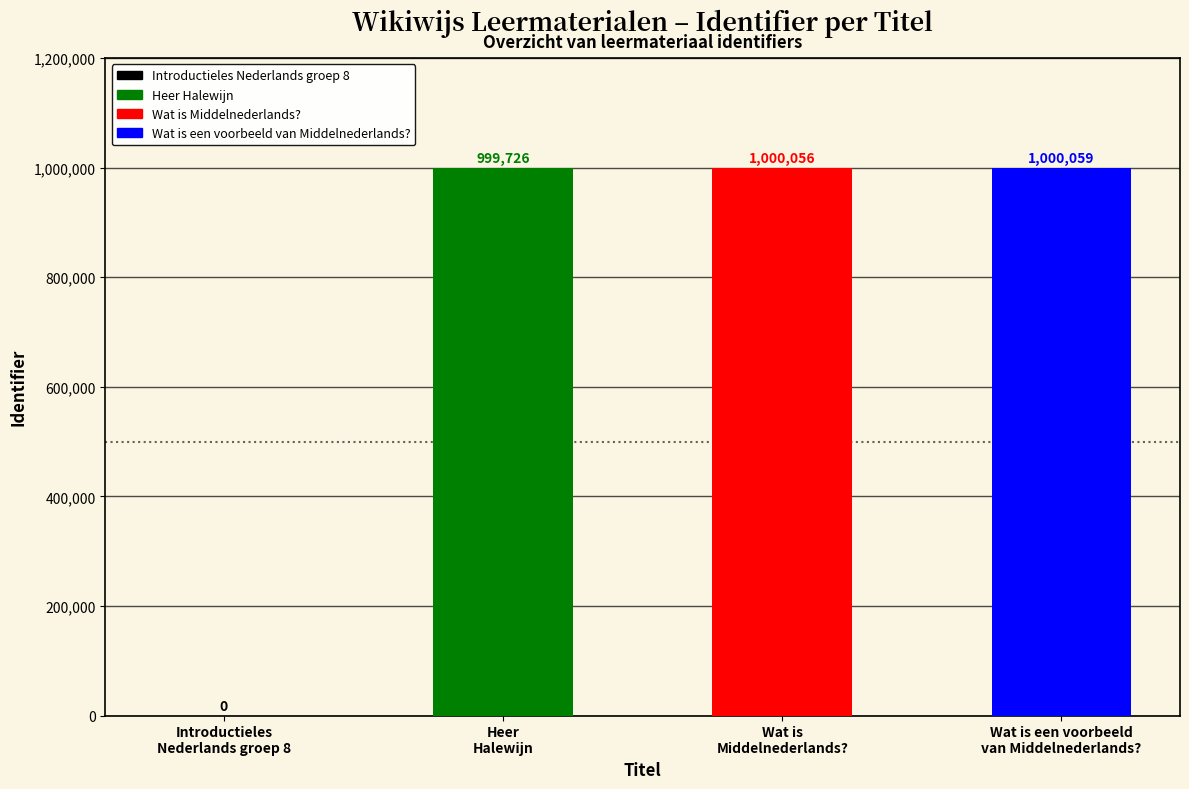

What is the average value?

749960